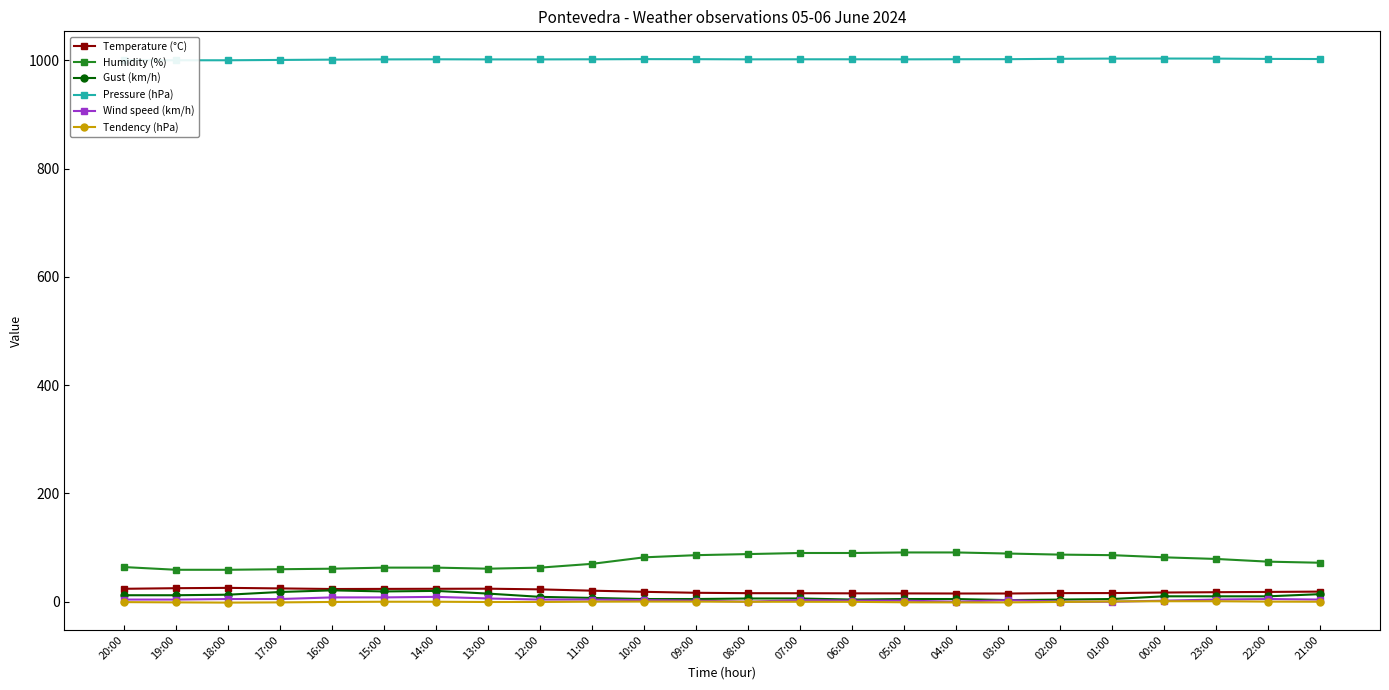

What is the greatest value displayed?

1003.1